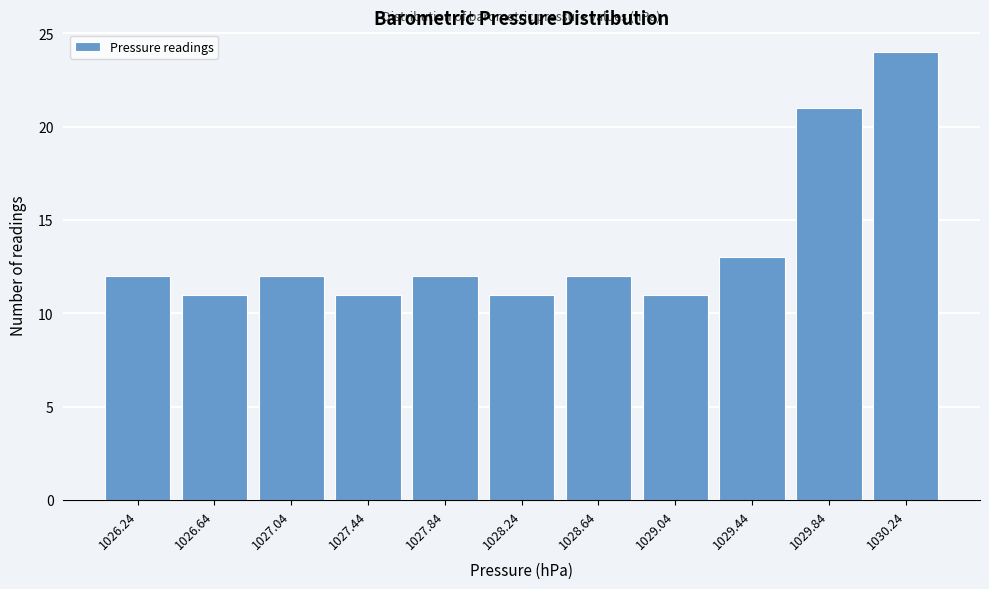

Reading left to right, what are all the values shown in this chart?

1026.24=12	1026.64=11	1027.04=12	1027.44=11	1027.84=12	1028.24=11	1028.64=12	1029.04=11	1029.44=13	1029.84=21	1030.24=24